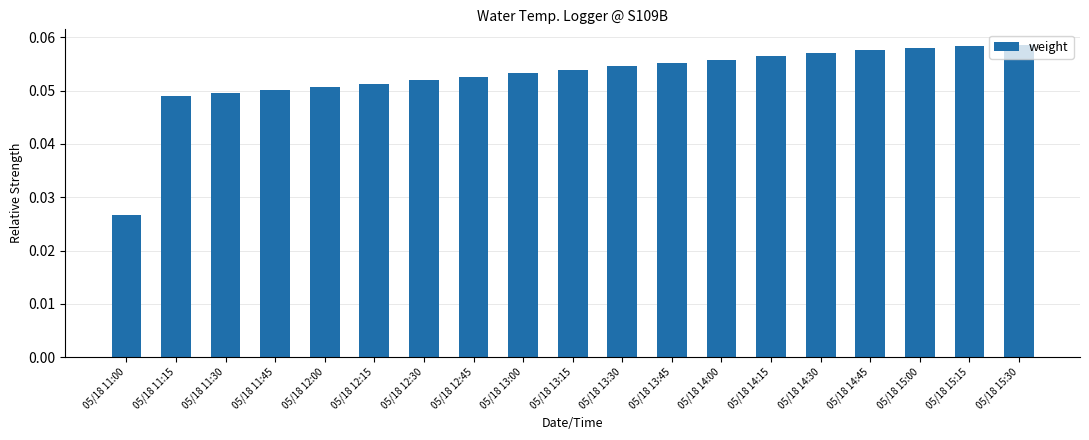

Is it true that the value at 05/18 14:15 is 0.0?

False